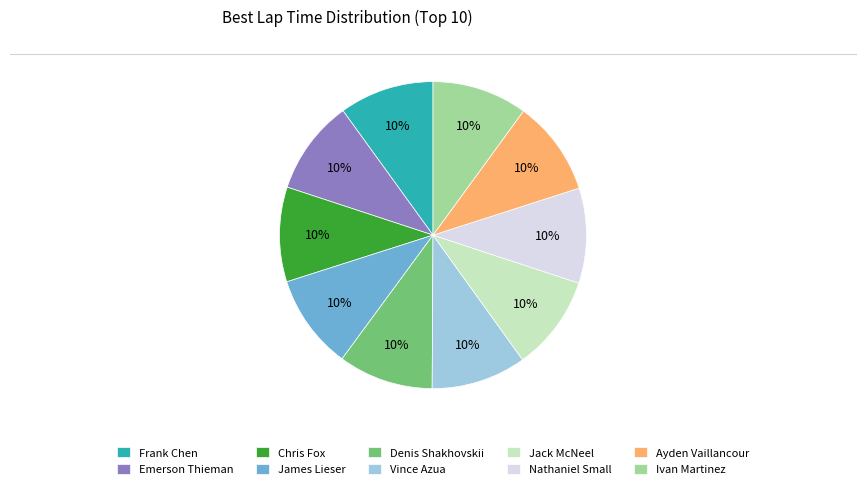

The Ivan Martinez slice represents 1% of the pie. True or false?

False